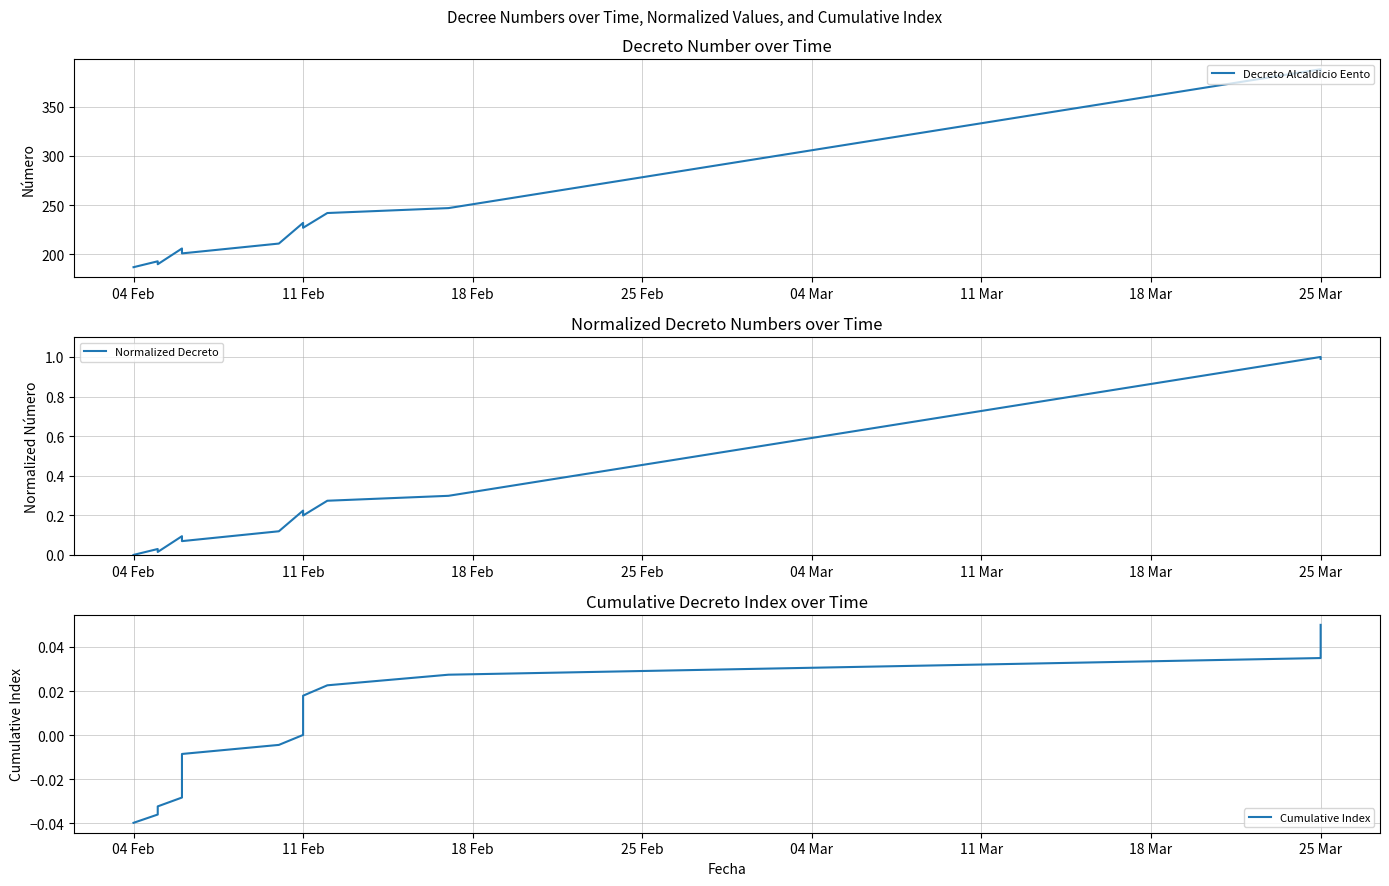

True or false: Decreto Alcaldicio Eento and Cumulative Index cross at least once.

False